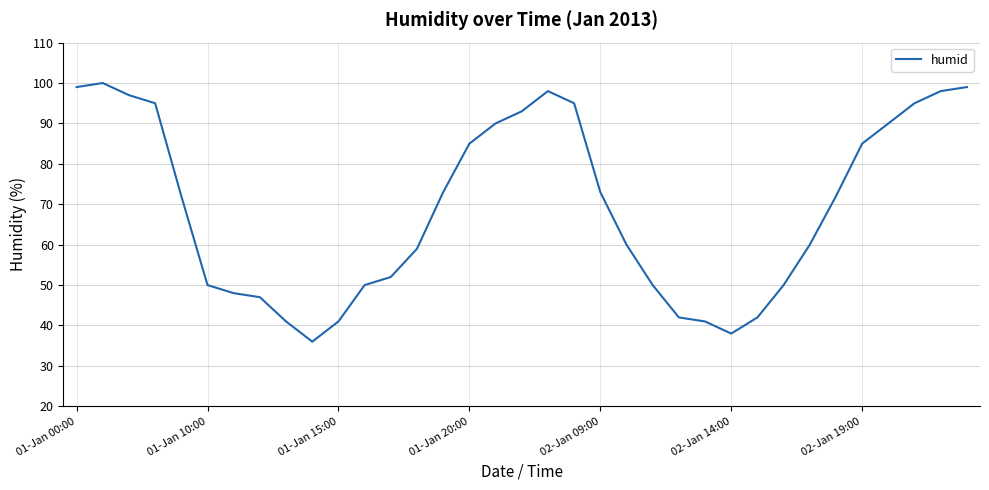

What is the difference between the second highest and minimum values?

63